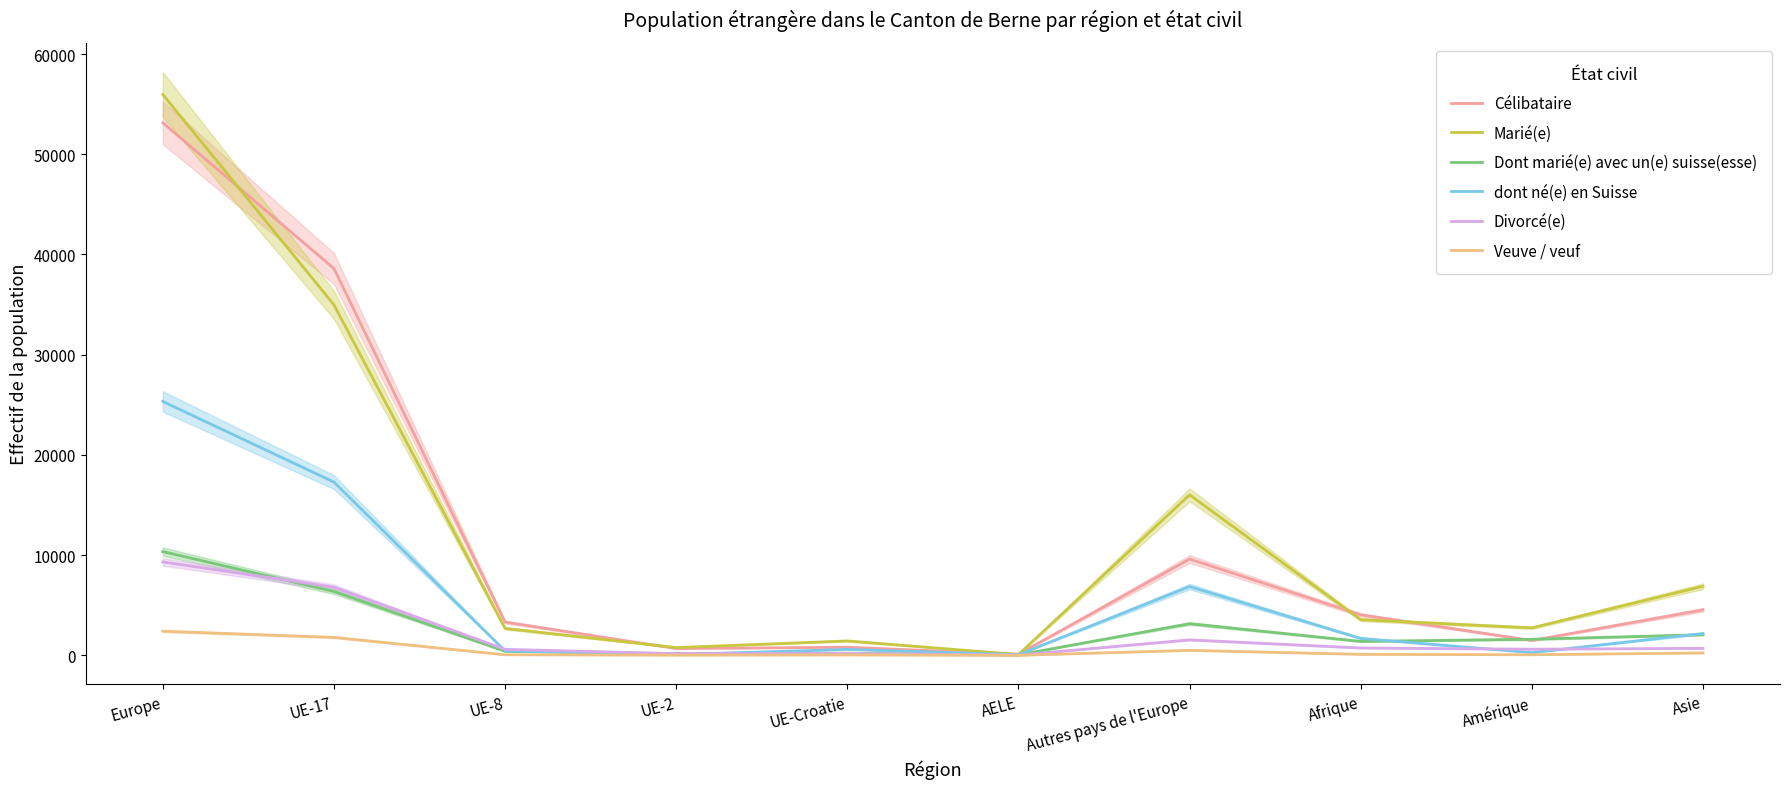

Is this an area chart (filled region under the line)?

No